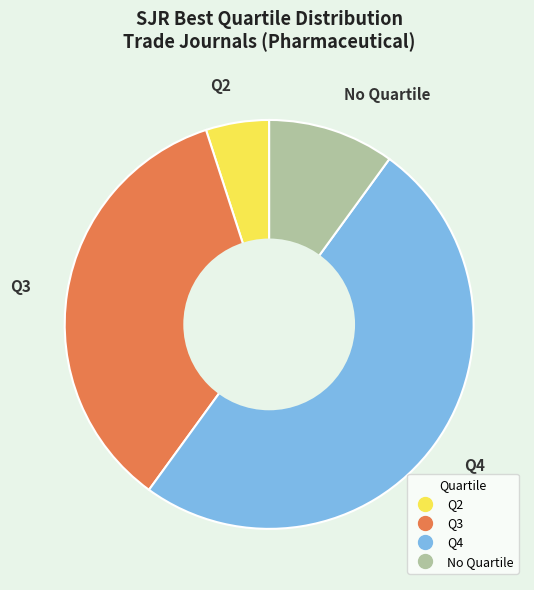

How many slices are in this pie chart?

4